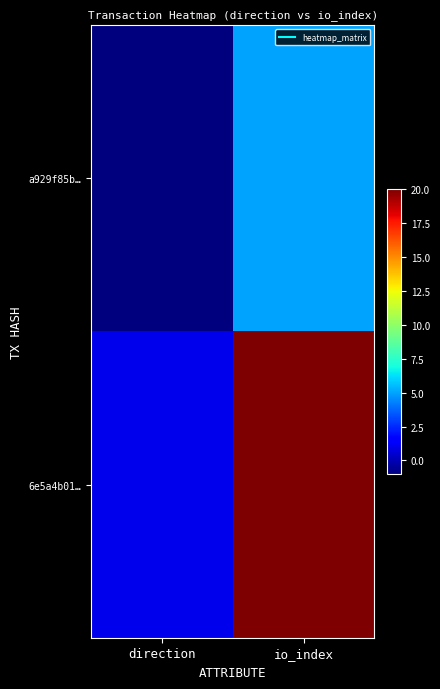

Reading left to right, what are all the values shown in this chart?

a929f85b…: direction=-1	io_index=5
6e5a4b01…: direction=1	io_index=20